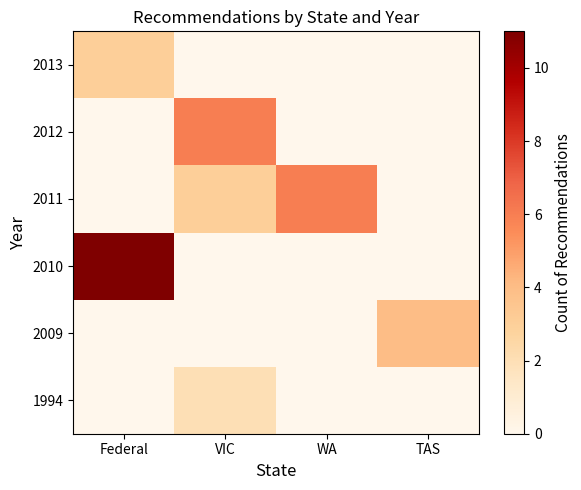

Which label corresponds to the largest value in the chart?

Federal